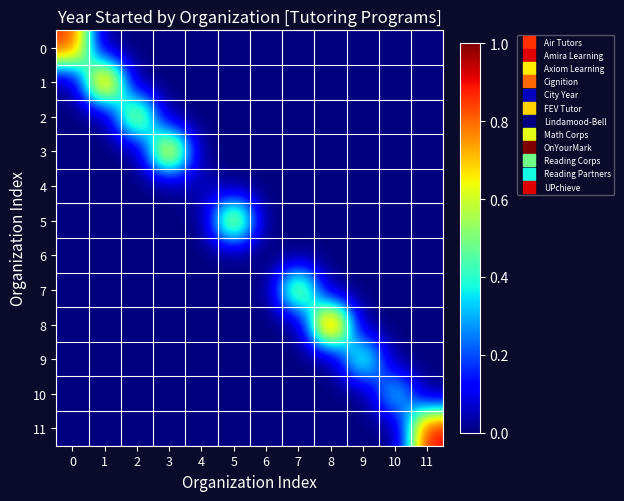

Reading left to right, extract all data points from this chart.

0: 0=0.9	1=0.0	2=0.0	3=0.0	4=0.0	5=0.0	6=0.0	7=0.0	8=0.0	9=0.0	10=0.0	11=0.0
1: 0=0.0	1=0.9	2=0.0	3=0.0	4=0.0	5=0.0	6=0.0	7=0.0	8=0.0	9=0.0	10=0.0	11=0.0
2: 0=0.0	1=0.0	2=0.7	3=0.0	4=0.0	5=0.0	6=0.0	7=0.0	8=0.0	9=0.0	10=0.0	11=0.0
3: 0=0.0	1=0.0	2=0.0	3=0.8	4=0.0	5=0.0	6=0.0	7=0.0	8=0.0	9=0.0	10=0.0	11=0.0
4: 0=0.0	1=0.0	2=0.0	3=0.0	4=0.1	5=0.0	6=0.0	7=0.0	8=0.0	9=0.0	10=0.0	11=0.0
5: 0=0.0	1=0.0	2=0.0	3=0.0	4=0.0	5=0.7	6=0.0	7=0.0	8=0.0	9=0.0	10=0.0	11=0.0
6: 0=0.0	1=0.0	2=0.0	3=0.0	4=0.0	5=0.0	6=0.0	7=0.0	8=0.0	9=0.0	10=0.0	11=0.0
7: 0=0.0	1=0.0	2=0.0	3=0.0	4=0.0	5=0.0	6=0.0	7=0.6	8=0.0	9=0.0	10=0.0	11=0.0
8: 0=0.0	1=0.0	2=0.0	3=0.0	4=0.0	5=0.0	6=0.0	7=0.0	8=1.0	9=0.0	10=0.0	11=0.0
9: 0=0.0	1=0.0	2=0.0	3=0.0	4=0.0	5=0.0	6=0.0	7=0.0	8=0.0	9=0.5	10=0.0	11=0.0
10: 0=0.0	1=0.0	2=0.0	3=0.0	4=0.0	5=0.0	6=0.0	7=0.0	8=0.0	9=0.0	10=0.4	11=0.0
11: 0=0.0	1=0.0	2=0.0	3=0.0	4=0.0	5=0.0	6=0.0	7=0.0	8=0.0	9=0.0	10=0.0	11=0.9